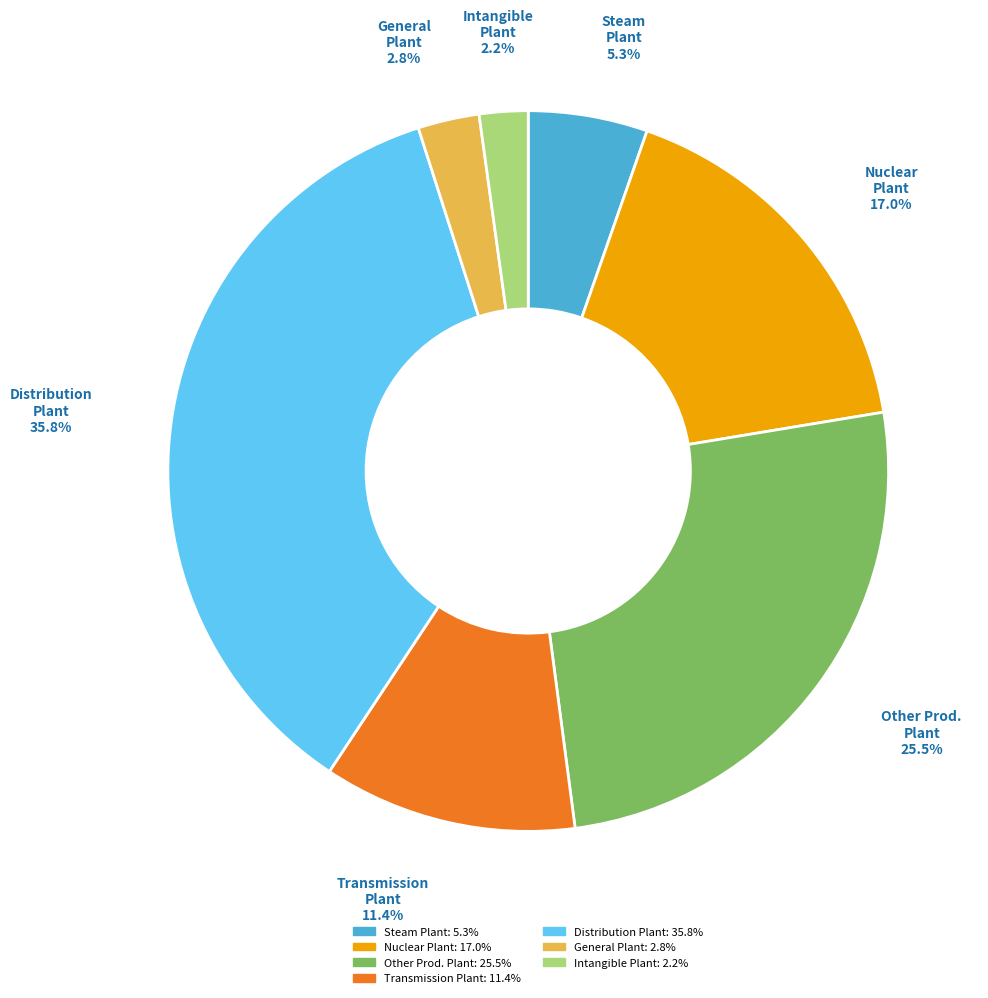

Is there a majority slice in this chart?

No